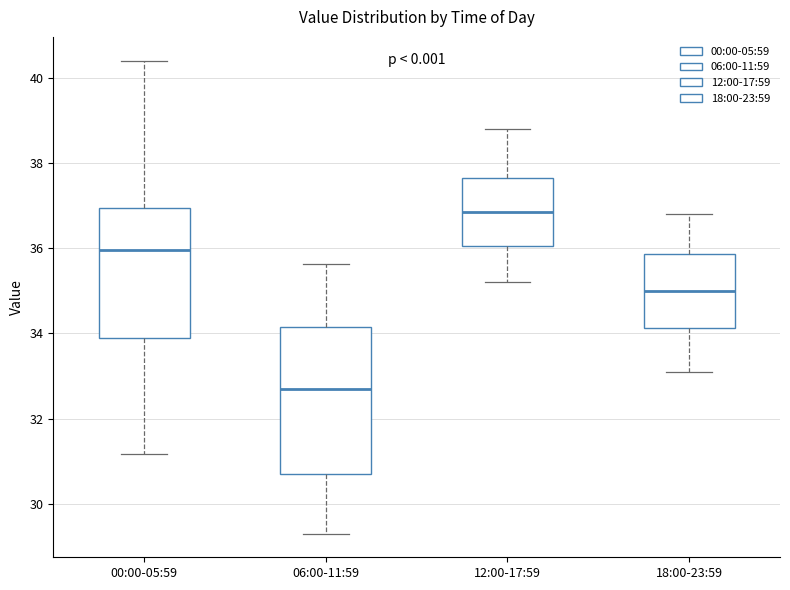

Reading left to right, read every box against the y-axis: the position of its median line, the range the box covers, and the ends of its whiskers. The values are not printed on the chart, so give them approximately, as read against the axis.

00:00-05:59: median 36.0, box 34.0 to 37.0, whiskers 31.2 to 40.4
06:00-11:59: median 32.8, box 30.8 to 34.2, whiskers 29.4 to 35.6
12:00-17:59: median 36.8, box 36.0 to 37.6, whiskers 35.2 to 38.8
18:00-23:59: median 35.0, box 34.2 to 35.8, whiskers 33.2 to 36.8